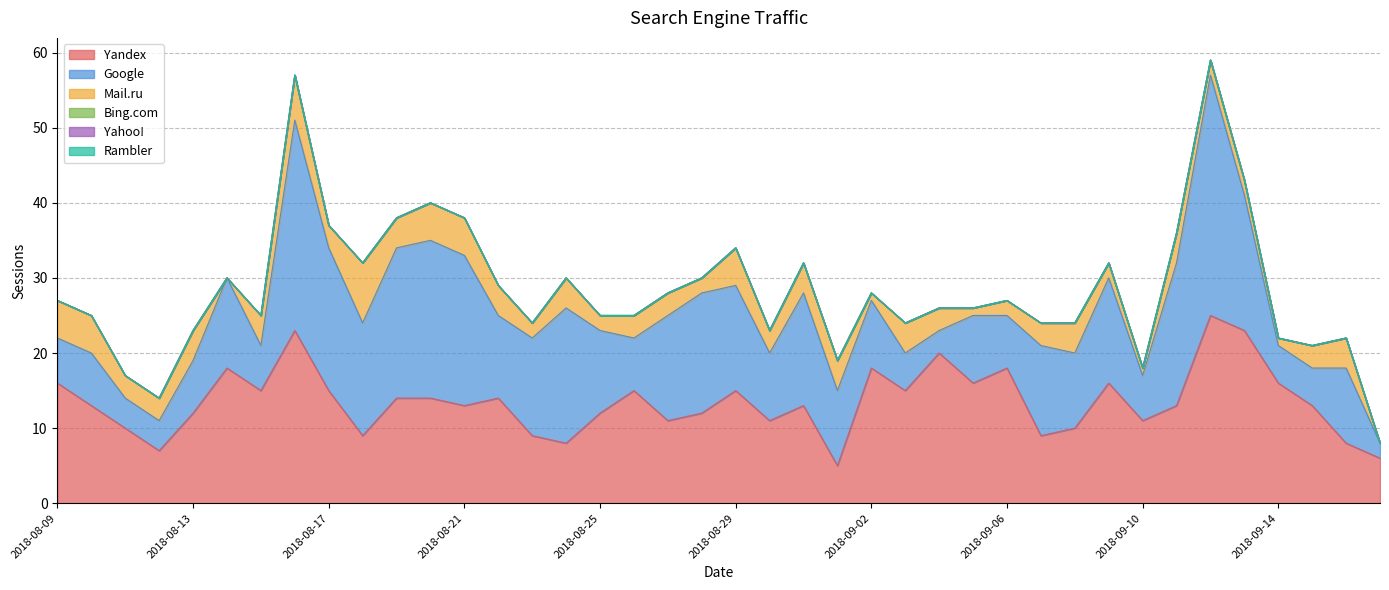

At which label does Bing.com reach its peak?

2018-09-17